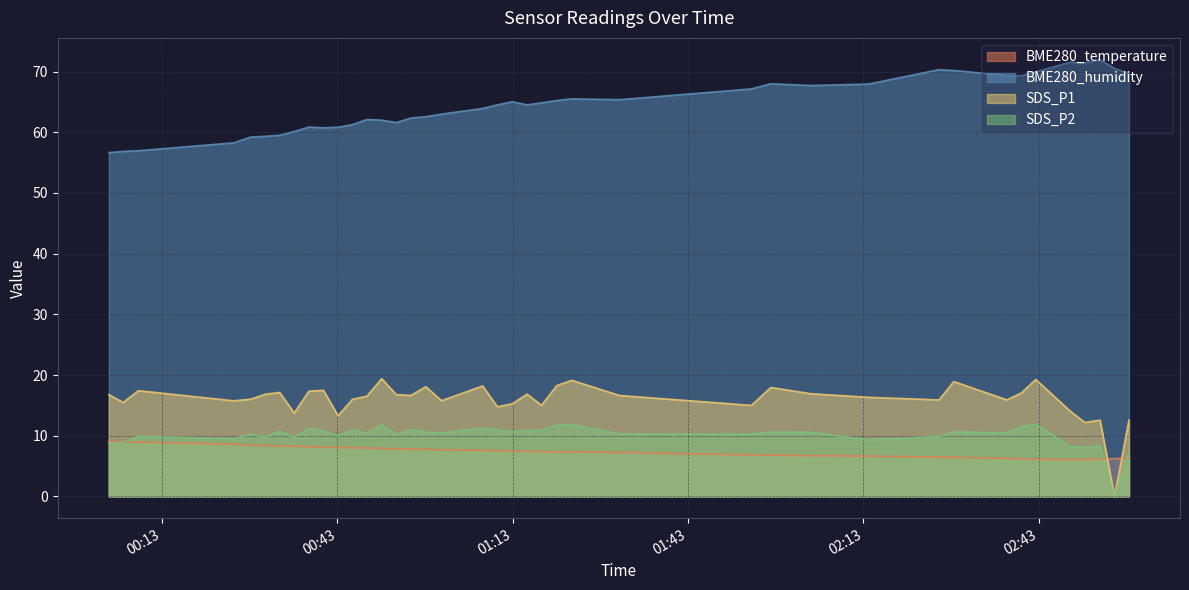

True or false: BME280_temperature has more than 2 points higher than both neighbors.

False